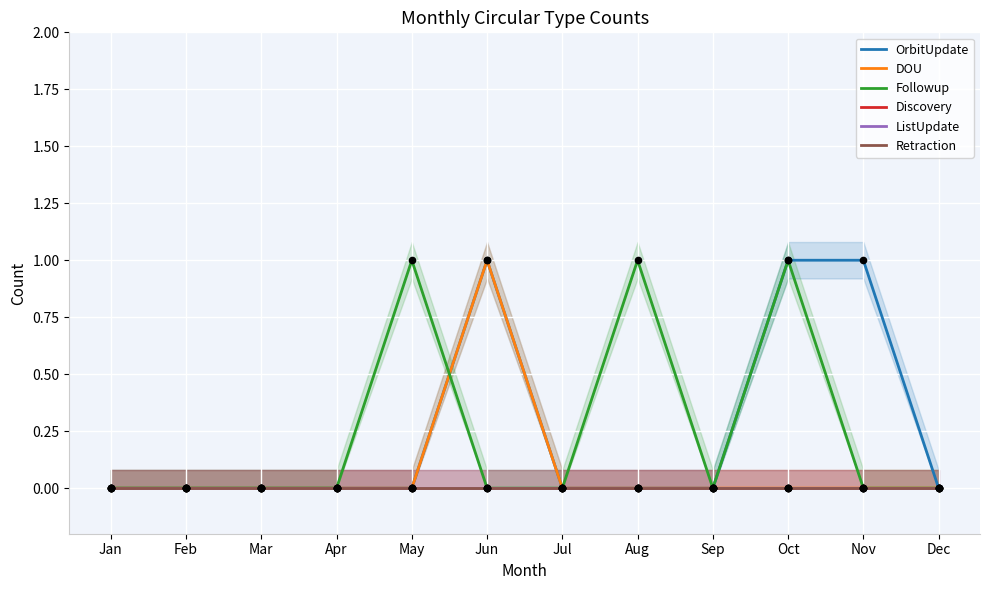

Which series contains the highest Y value?

OrbitUpdate